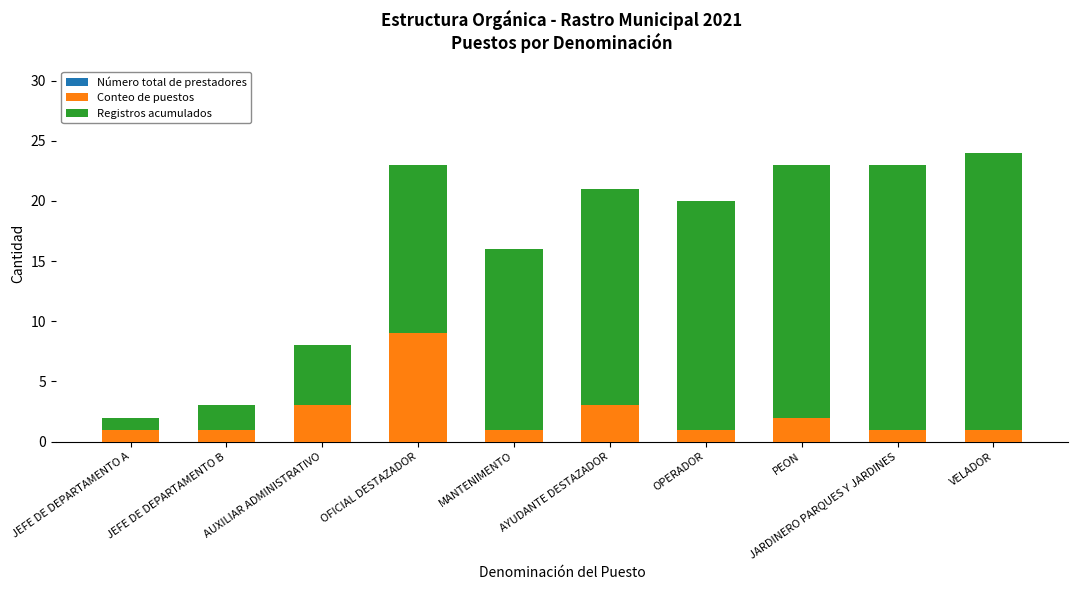

What is the highest value of the Conteo de puestos series?

9